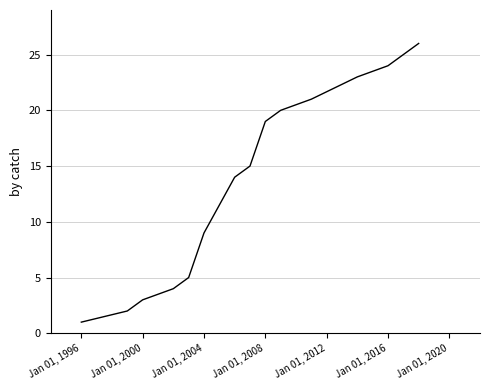

What is the maximum value shown in the chart?

26